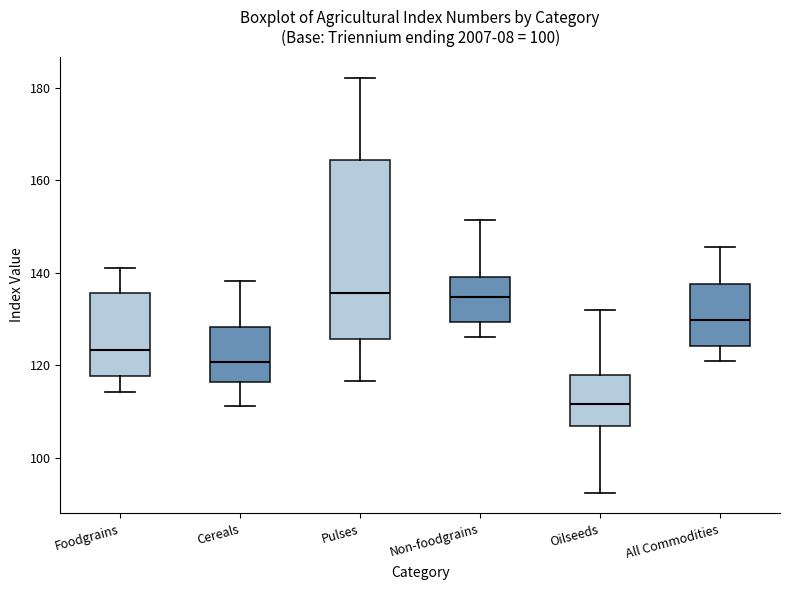

Which box's median line is the lowest?

Oilseeds